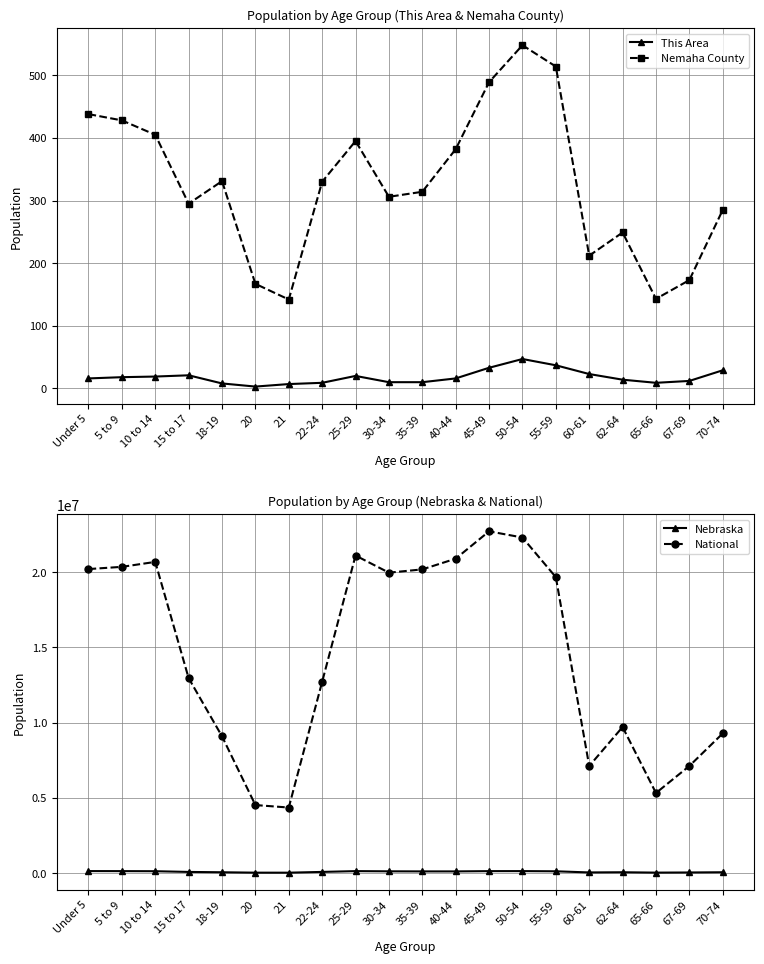

How many categories are shown in the chart?

20